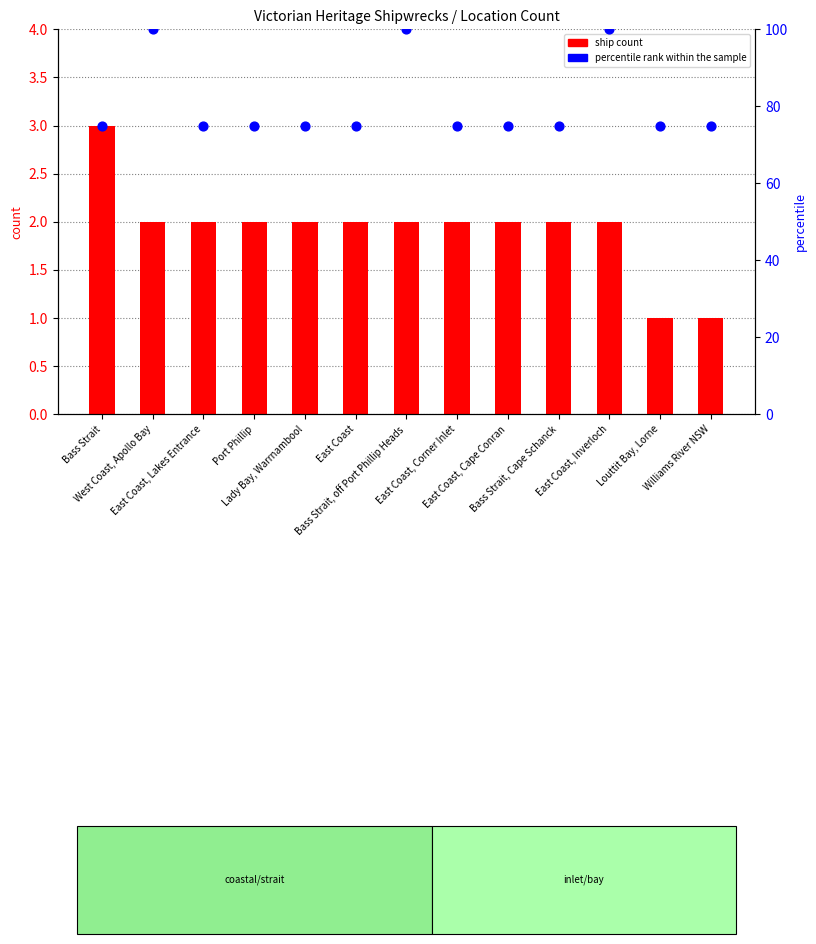

Which series has the widest spread of Y values?

percentile rank within the sample